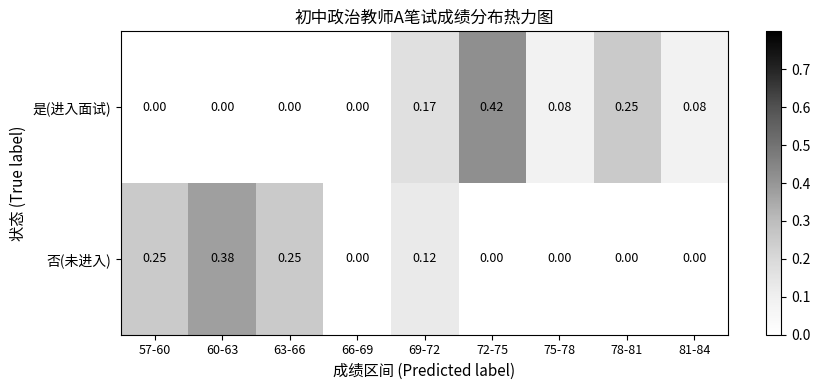

List the series in order of their peak value, highest first.

是(进入面试), 否(未进入)